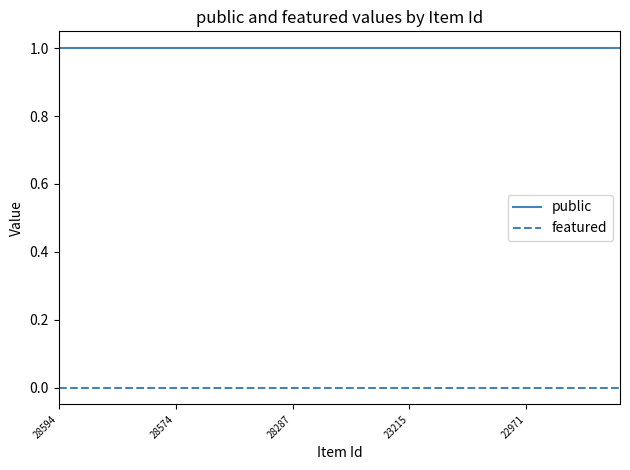

Which series has the largest total across all categories?

public